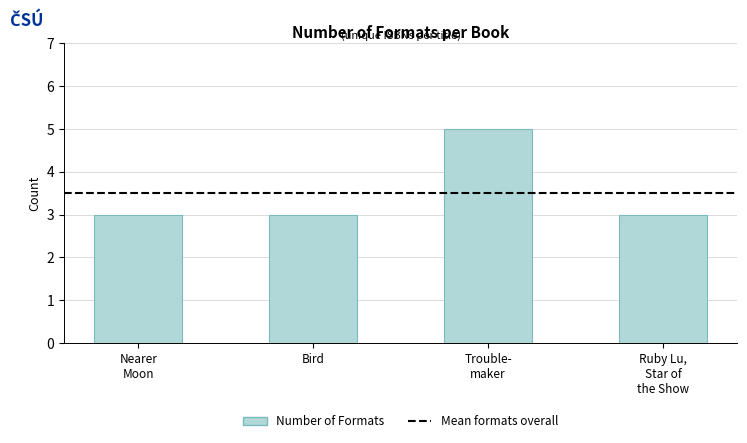

Reading left to right, extract all data points from this chart.

3	3	5	3